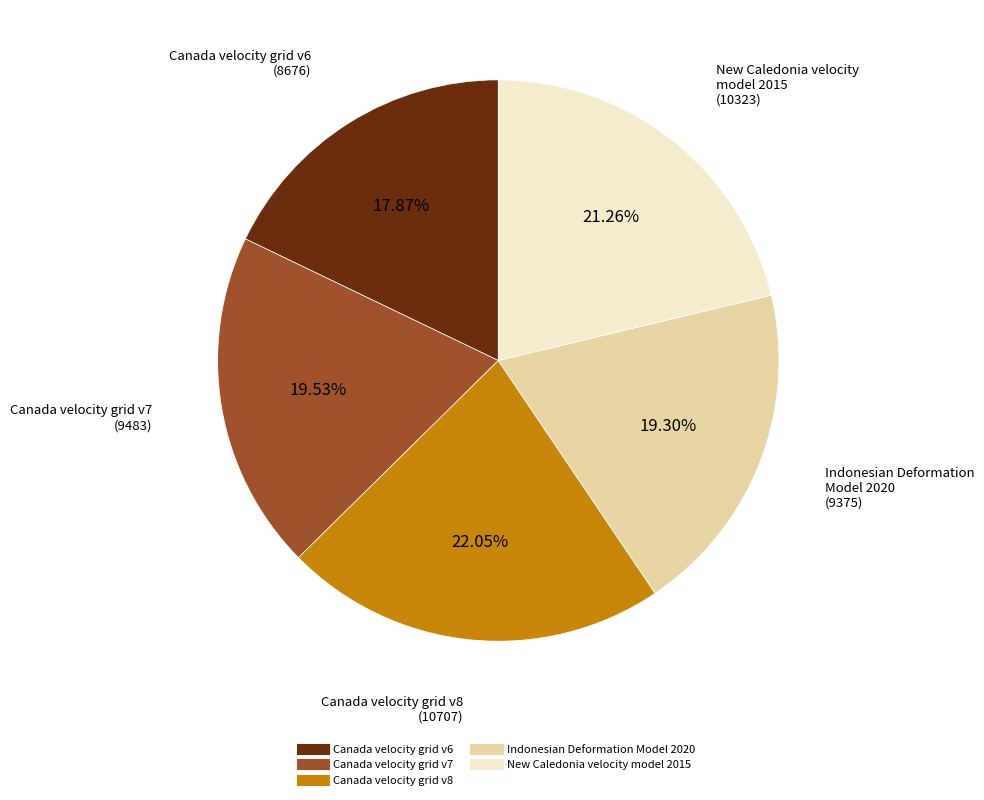

How much of the chart is everything except Canada velocity grid v7?

80.5%